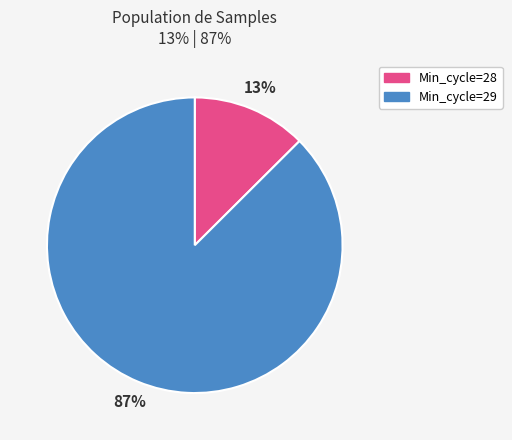

To the nearest percent, what percentage of the pie is Min_cycle=29?

87%